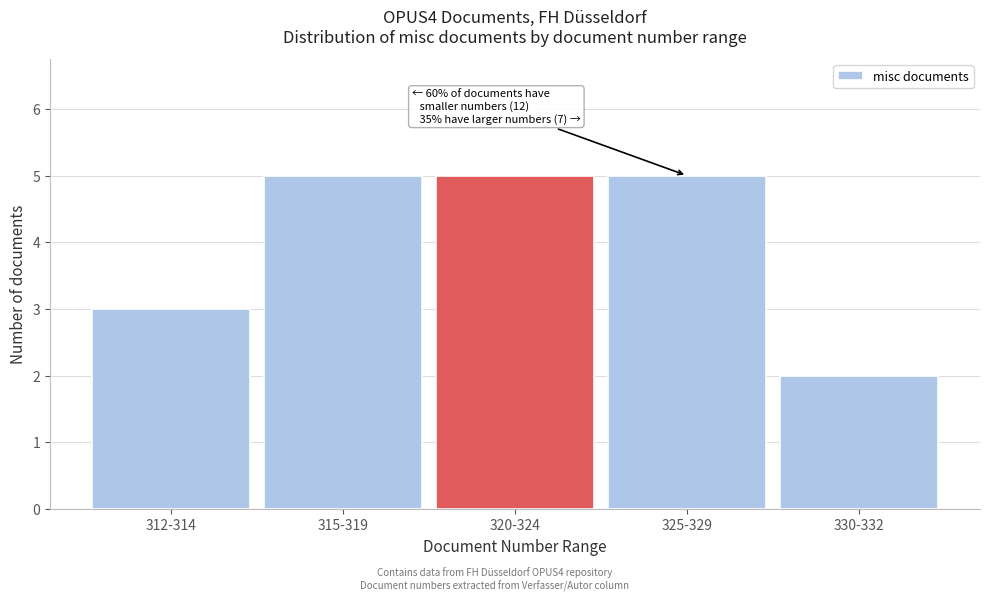

Reading left to right, list all the values displayed in this chart.

3	5	5	5	2